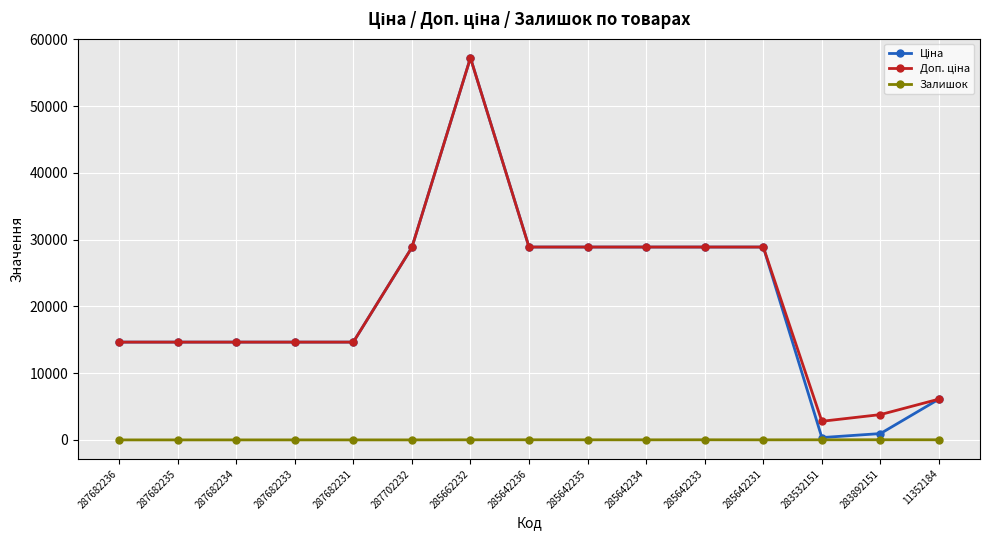

At how many categories does at least one series exceed 27506?

7